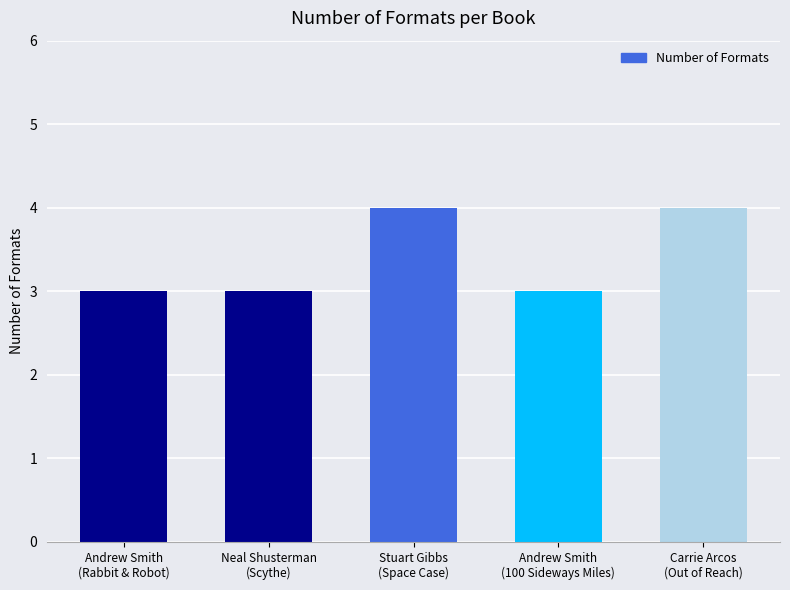

What is the greatest value displayed?

4